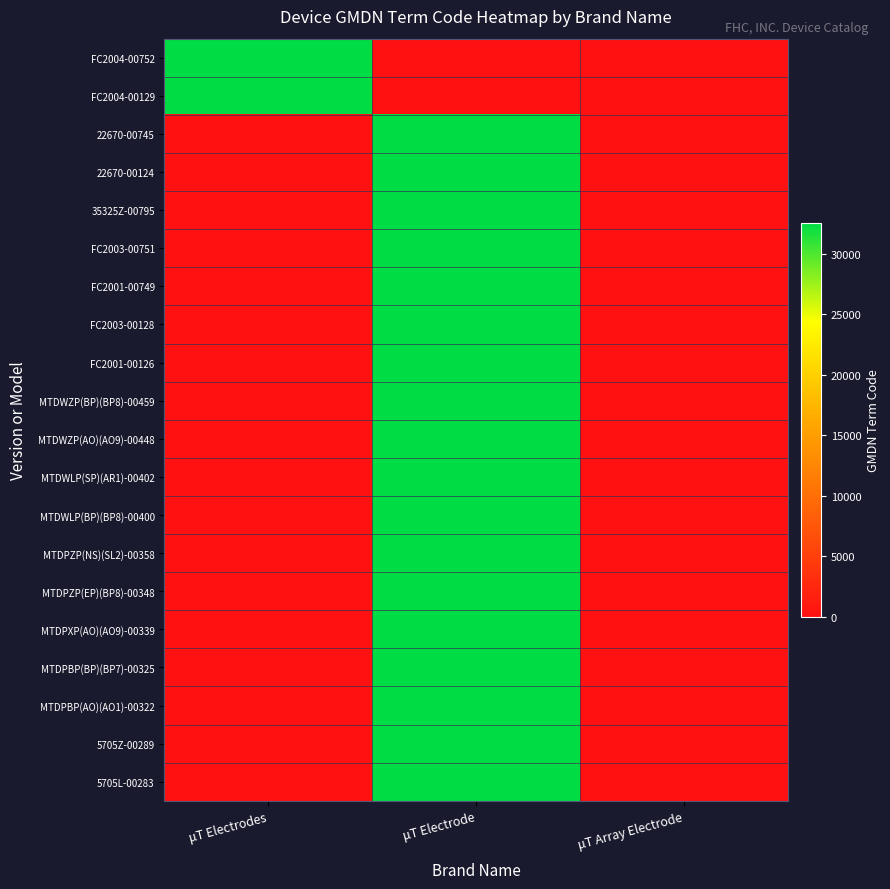

At which category is the sum across all series the highest?

μT Electrode